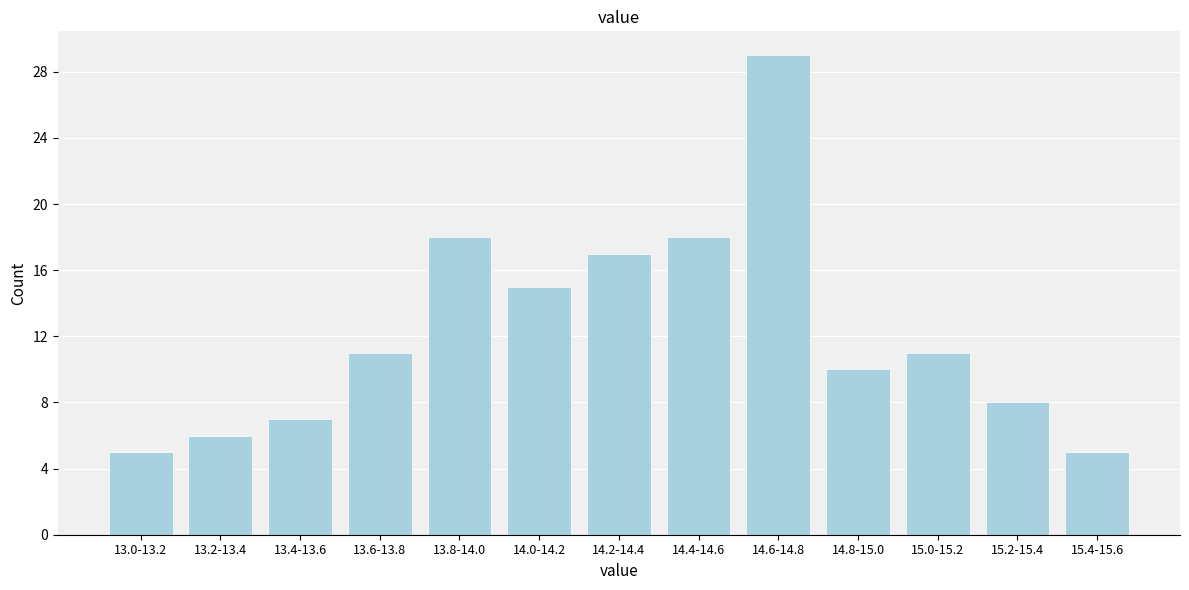

Reading right to left, list all the values displayed in this chart.

15.4-15.6=5	15.2-15.4=8	15.0-15.2=11	14.8-15.0=10	14.6-14.8=29	14.4-14.6=18	14.2-14.4=17	14.0-14.2=15	13.8-14.0=18	13.6-13.8=11	13.4-13.6=7	13.2-13.4=6	13.0-13.2=5